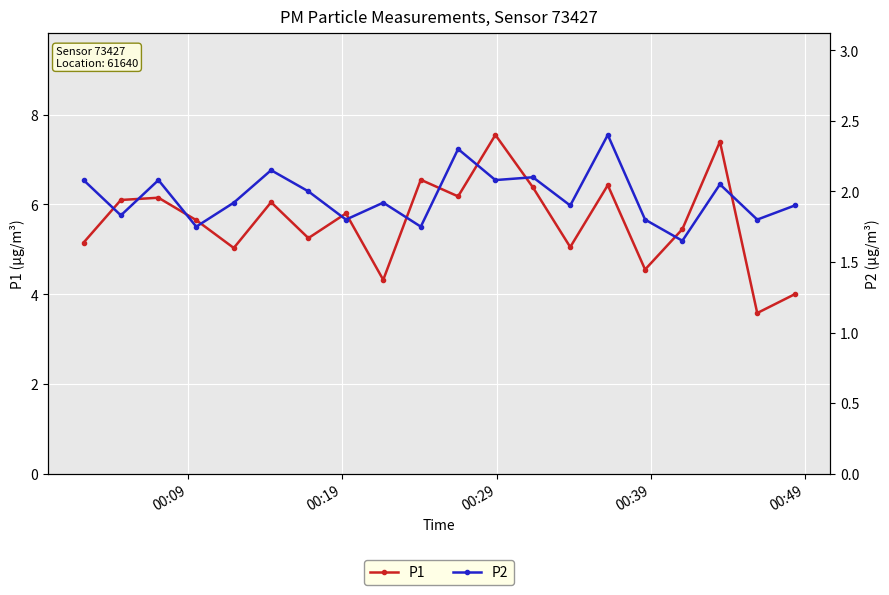

How many interior local peaks does the P1 series have?

7